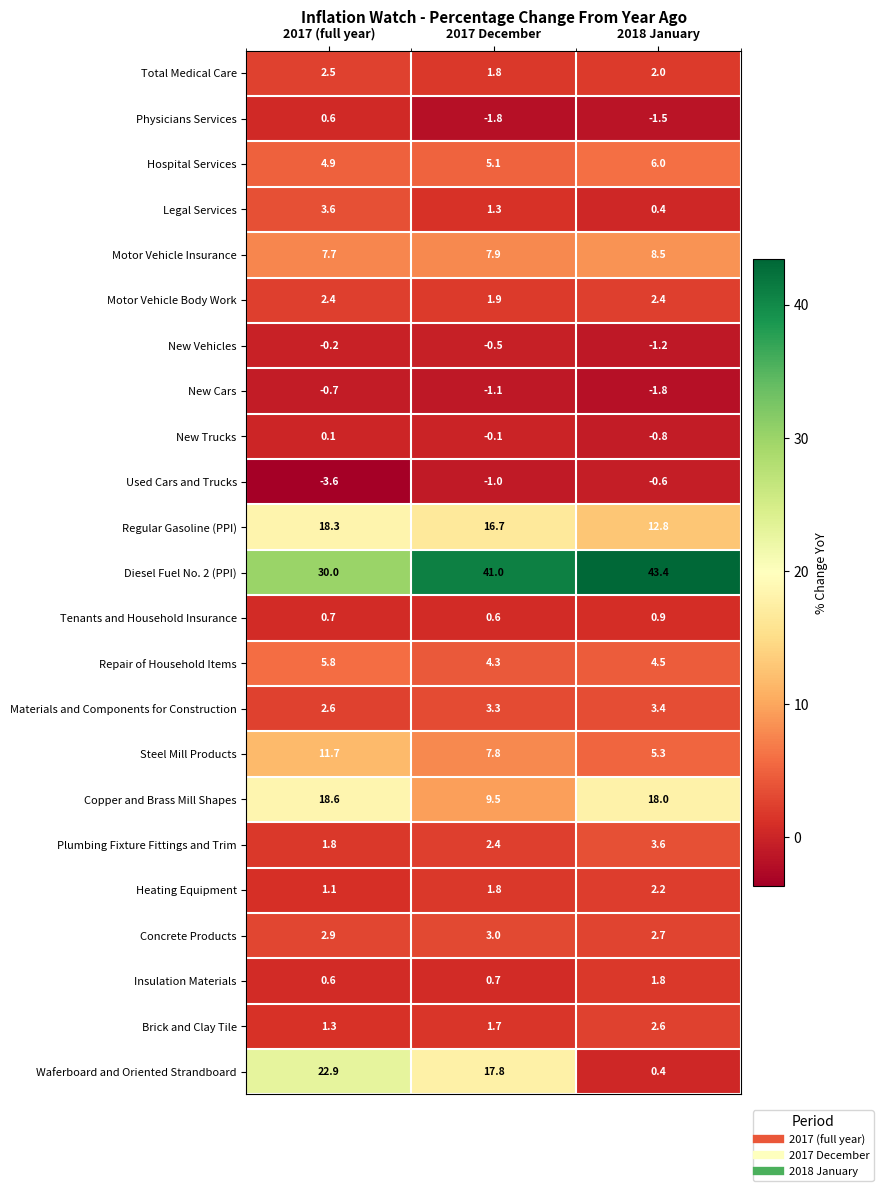

Is the value of Physicians Services at 2018 January greater than the value of Tenants and Household Insurance at 2017 (full year)?

No